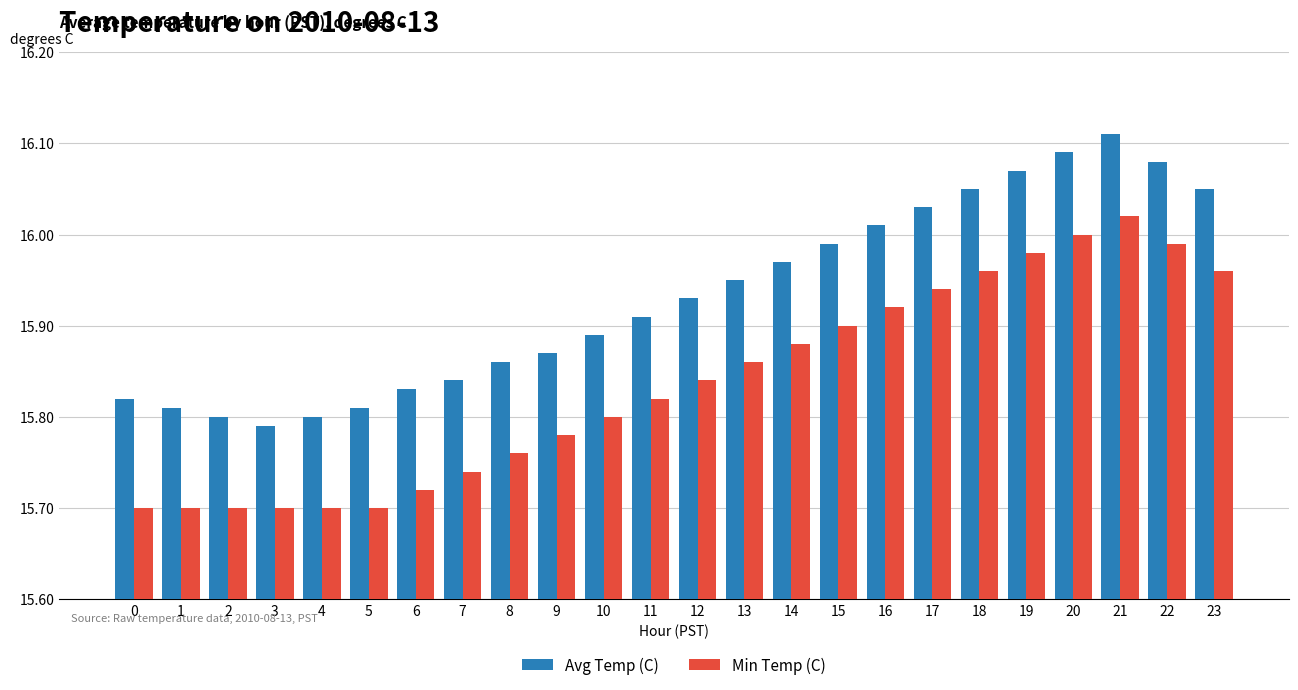

What is the total value across all series at 8?

31.6